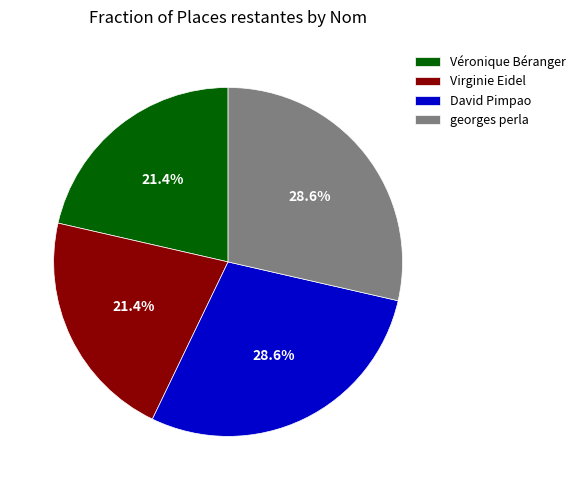

To the nearest percent, what portion does georges perla represent?

29%